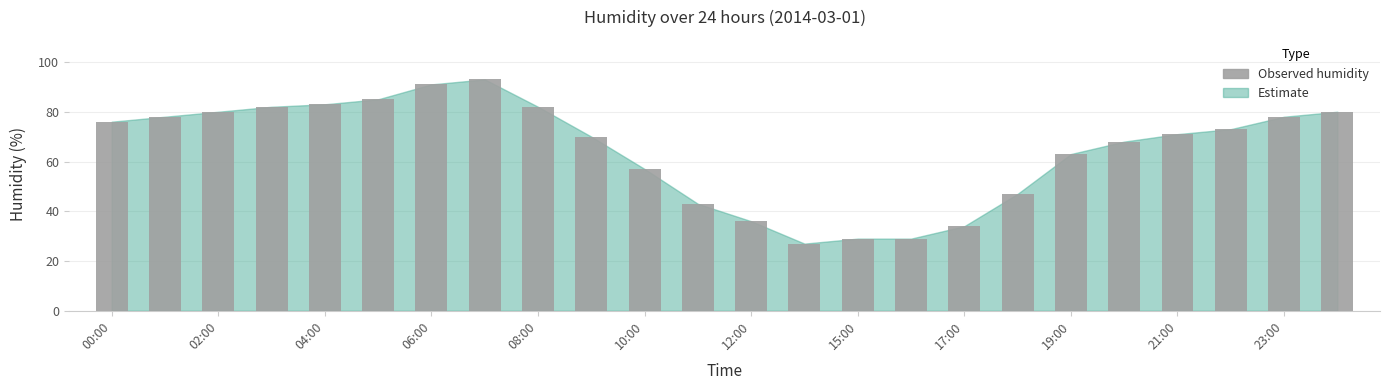

What is the minimum value shown in the chart?

27